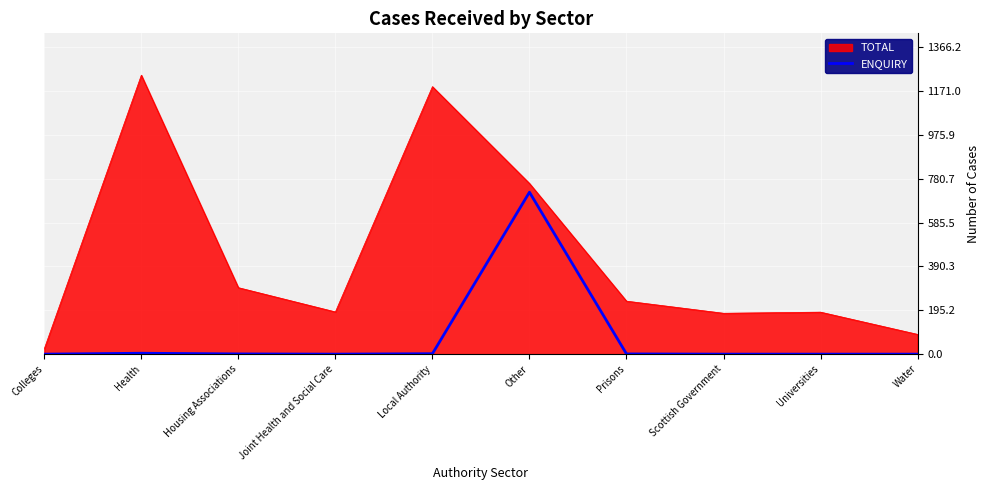

Rank the series by their maximum value, from lowest to highest.

ENQUIRY, TOTAL